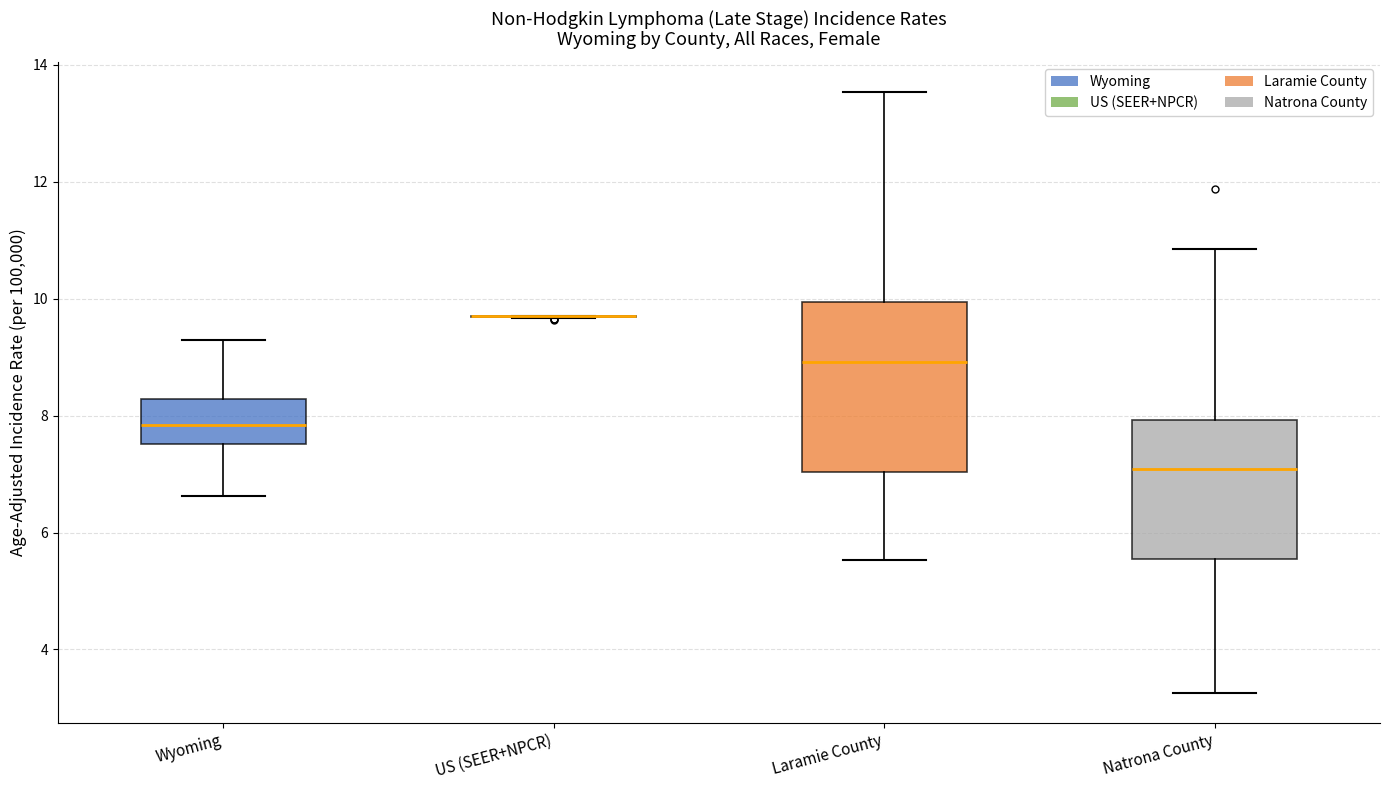

Comparing the boxes themselves (not the whiskers), which one is the tallest?

Laramie County